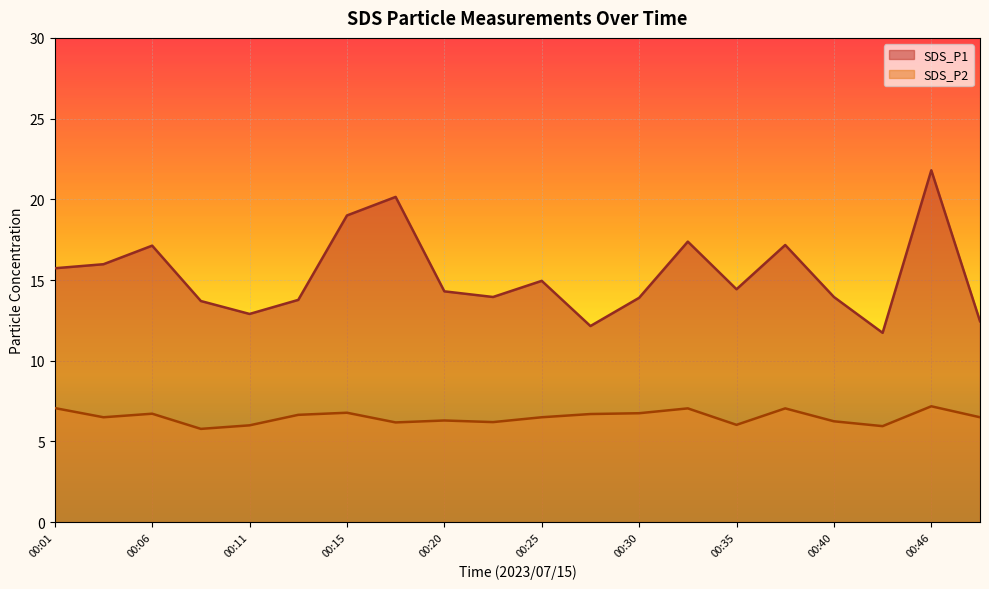

What is the difference between the SDS_P2 values at 00:30 and 00:20?

0.5